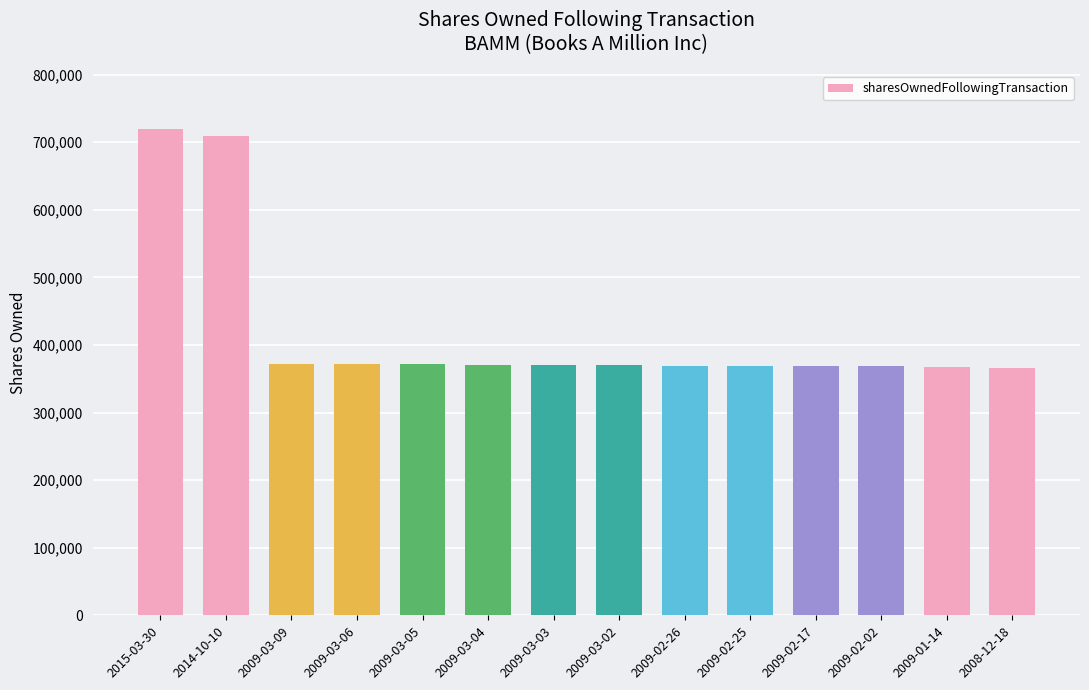

What is the difference between the values at 2009-02-02 and 2009-03-05?

2422